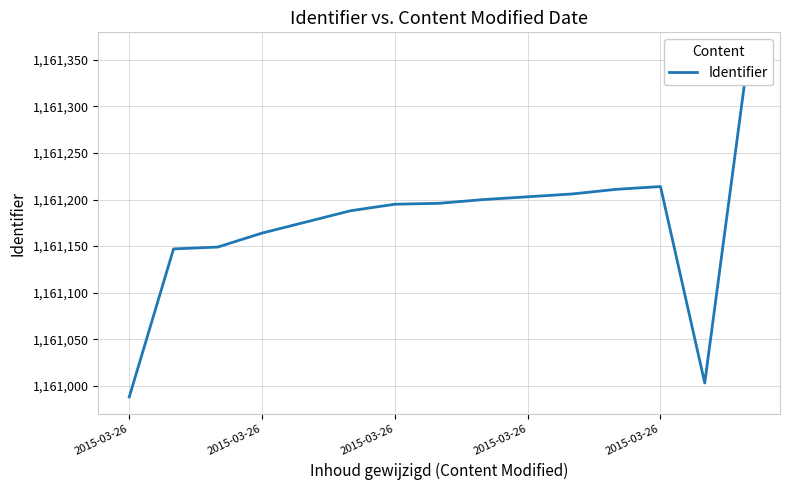

List the labels in order of value, smallest first.

2015-03-26, 13, 2015-03-26, 2015-03-26, 2015-03-26, 2015-03-26, 5, 6, 7, 8, 9, 10, 11, 12, 14